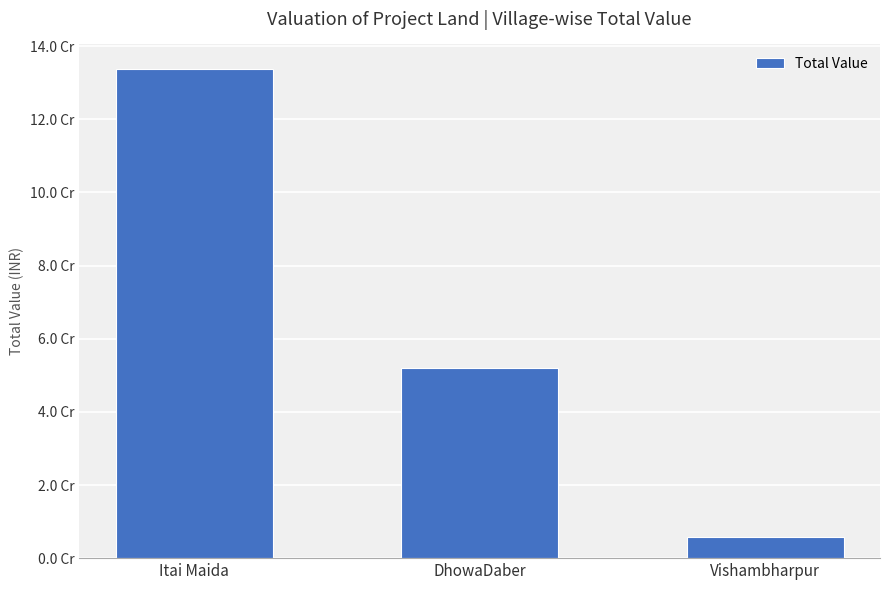

At which category does the chart reach its minimum across all series?

Vishambharpur